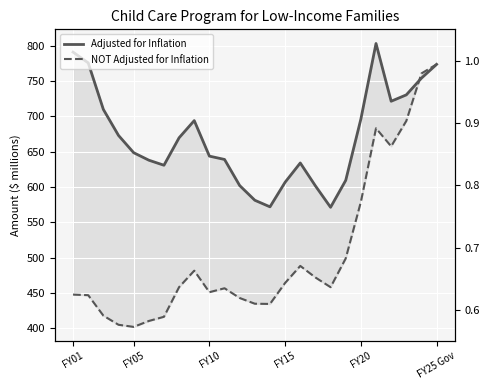

Does the chart display data point markers on the line(s)?

No